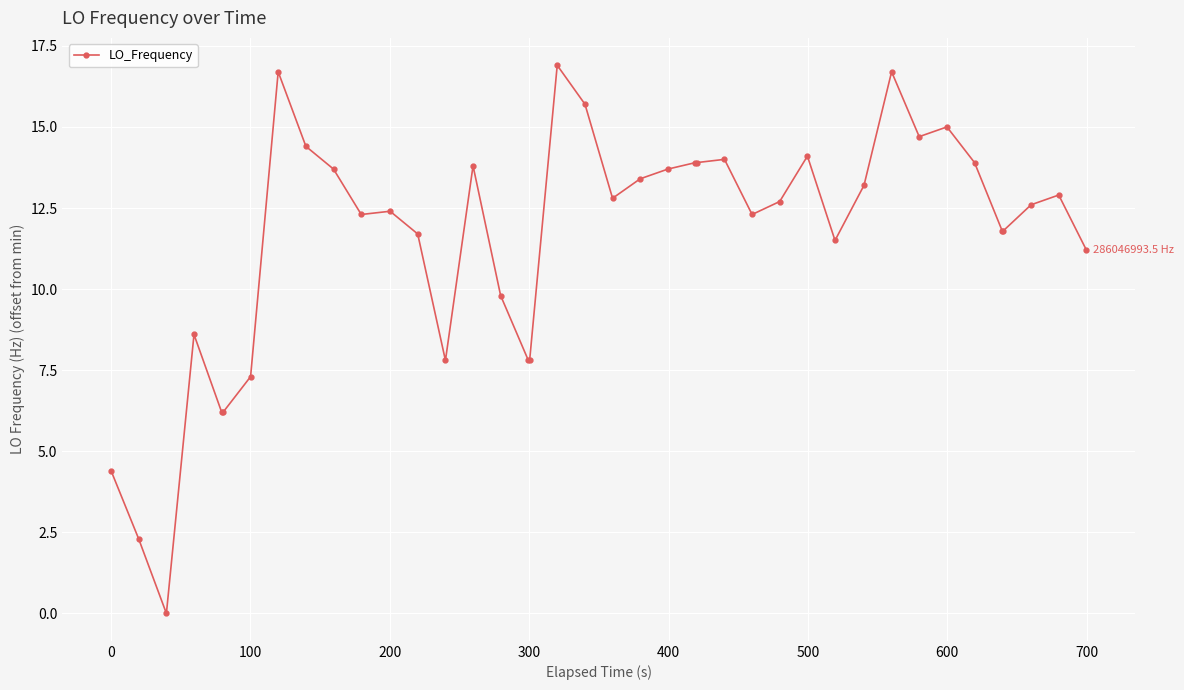

What is the sum of all values?

461.9